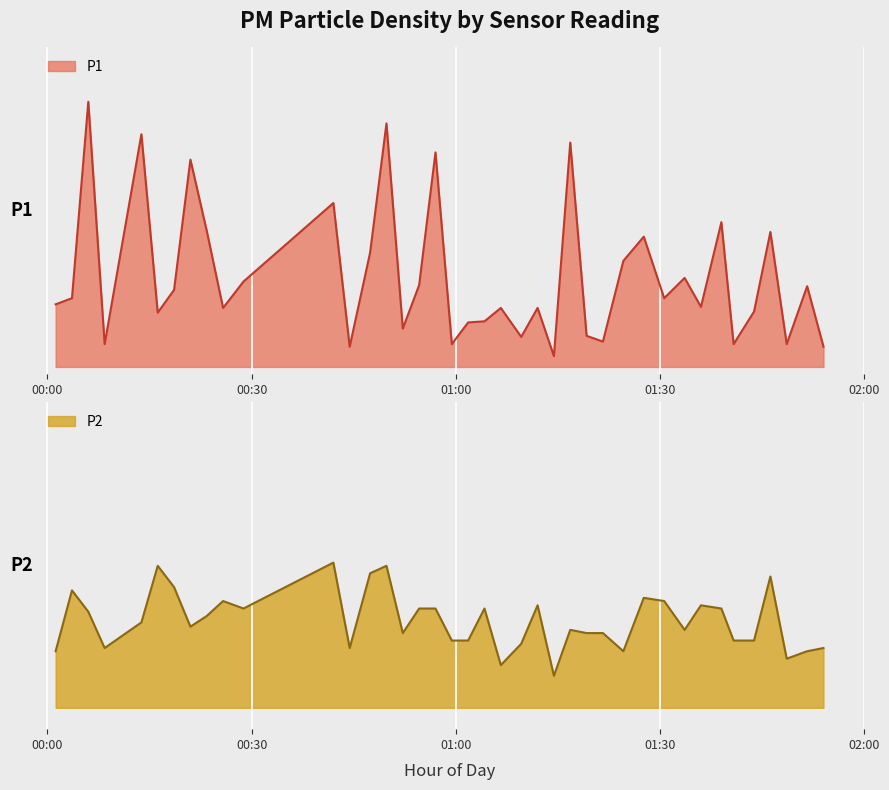

Reading left to right, extract all data points from this chart.

P1 line: 3.4	3.6	9.0	2.3	8.1	3.2	3.8	7.4	5.4	3.3	4.0	6.2	2.2	4.8	8.4	2.7	3.9	7.6	2.3	2.9	2.9	3.3	2.5	3.3	2.0	7.9	2.5	2.4	4.6	5.3	3.6	4.1	3.3	5.7	2.3	3.2	5.4	2.3	3.9	2.2
P2 line: 2.0	2.6	2.4	2.0	2.3	2.8	2.6	2.2	2.3	2.5	2.4	2.8	2.0	2.7	2.8	2.2	2.4	2.4	2.1	2.1	2.4	1.9	2.1	2.4	1.8	2.2	2.2	2.2	2.0	2.5	2.5	2.2	2.4	2.4	2.1	2.1	2.7	1.9	2.0	2.0